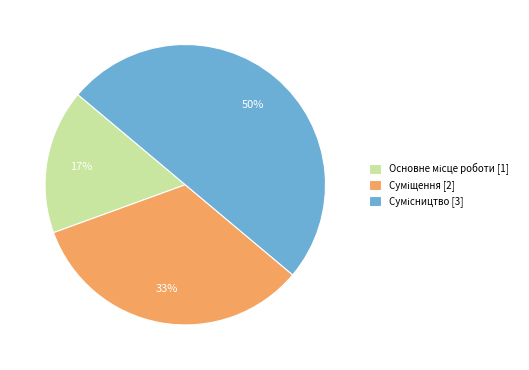

To the nearest percent, what is the difference between the largest and smallest slice percentages?

33%